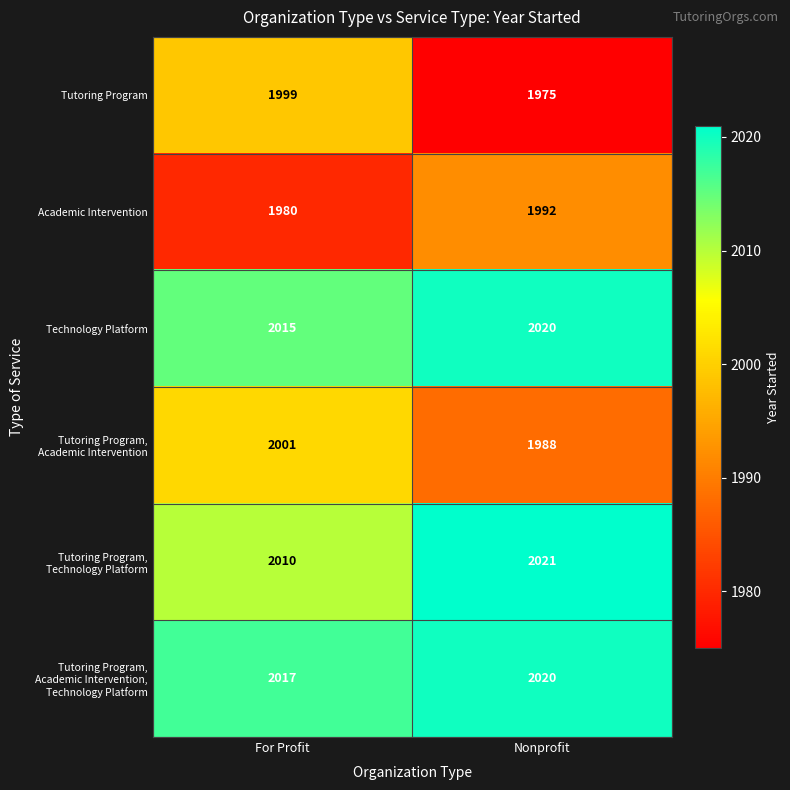

Count the number of data series in this chart.

6